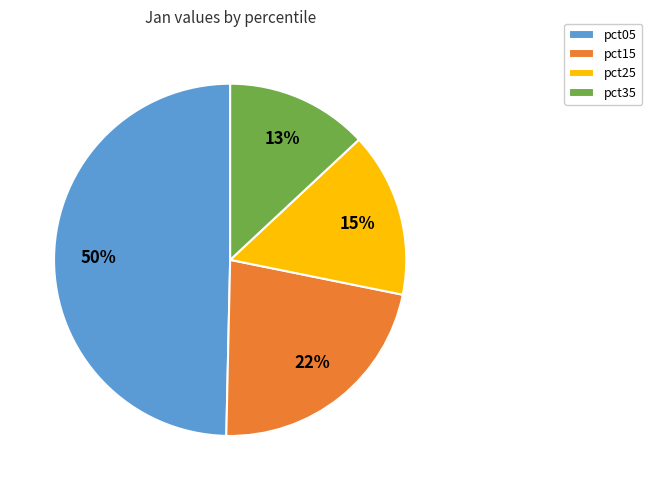

Approximately how many times larger is the value at pct35 compared to pct25?

0.9